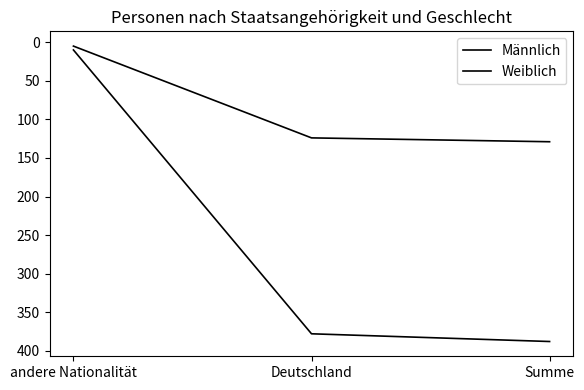

How many distinct data groups are displayed?

2